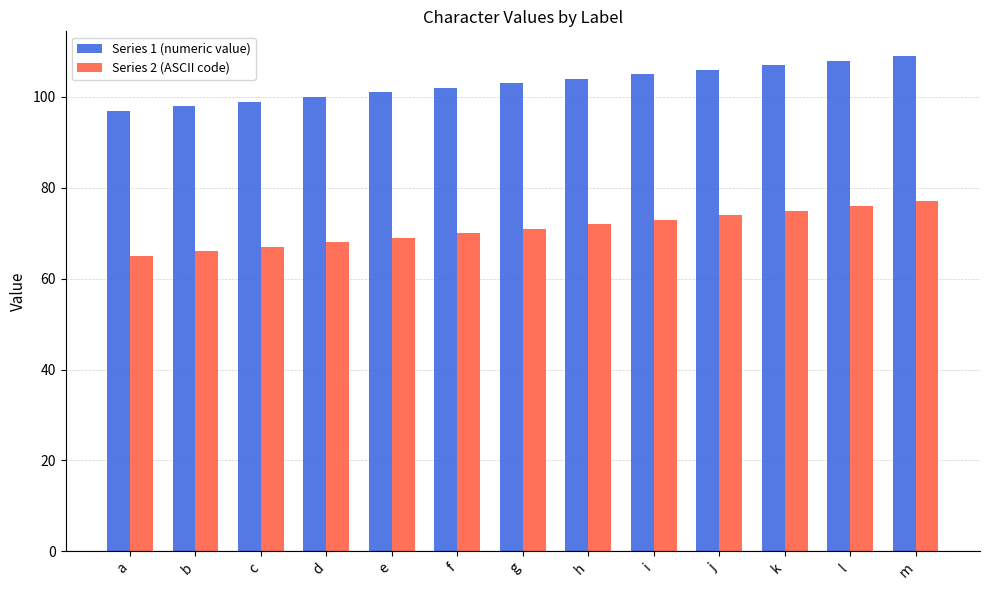

Rank the series at c from highest to lowest value.

Series 1 (numeric value), Series 2 (ASCII code)